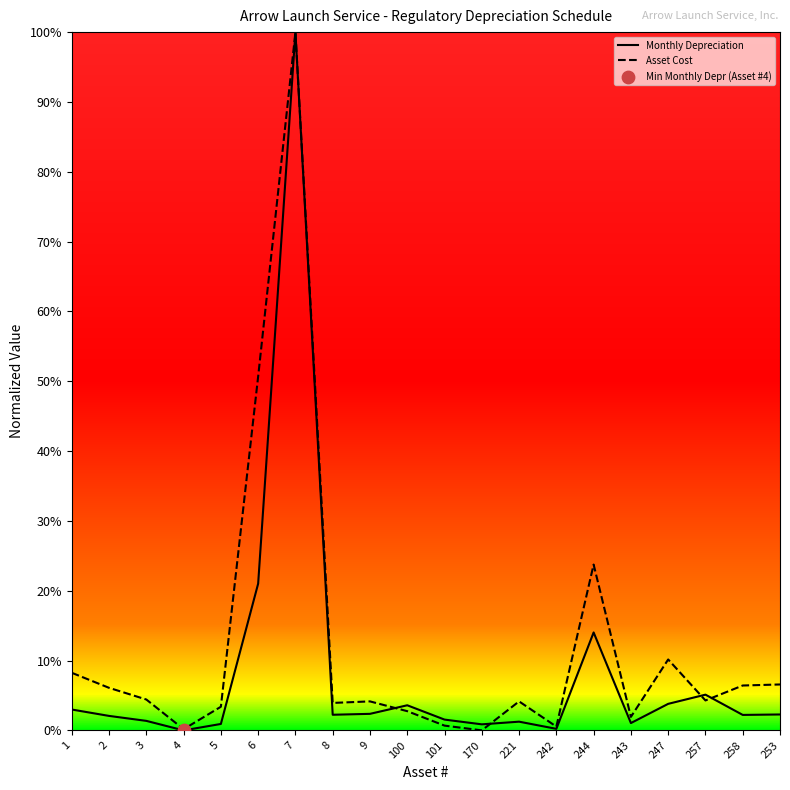

Which series has the largest Y range (max minus min)?

Monthly Depreciation